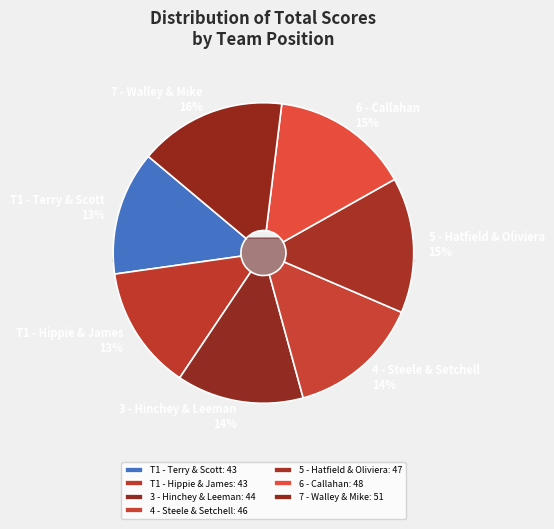

To the nearest percent, what is the difference between the 5 - Hatfield & Oliviera and 3 - Hinchey & Leeman slice percentages?

1%